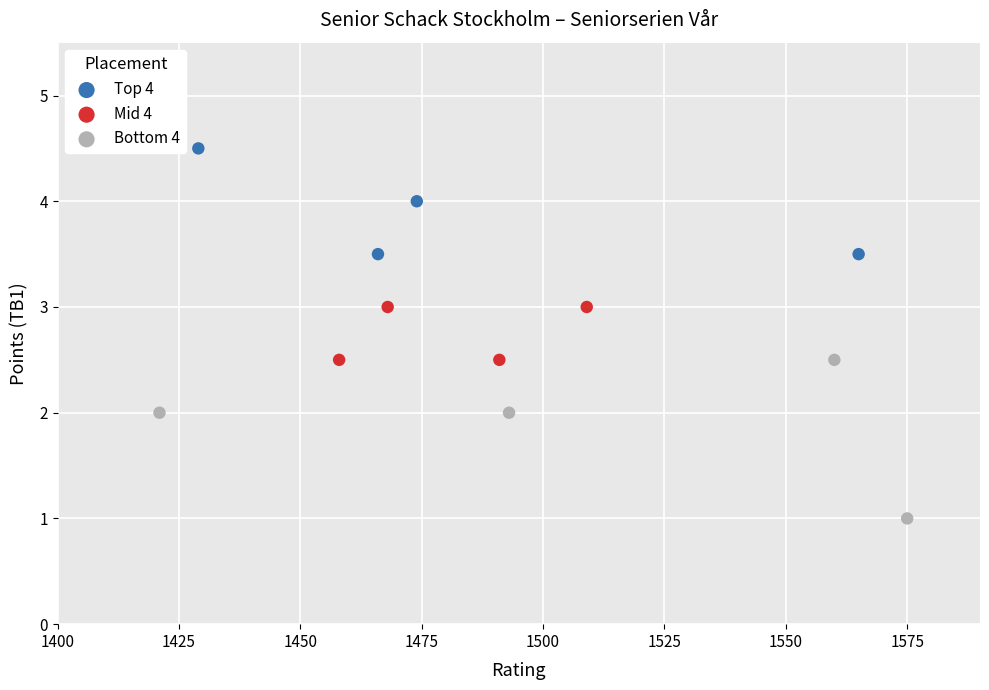

Which series has the widest spread of Y values?

Bottom 4